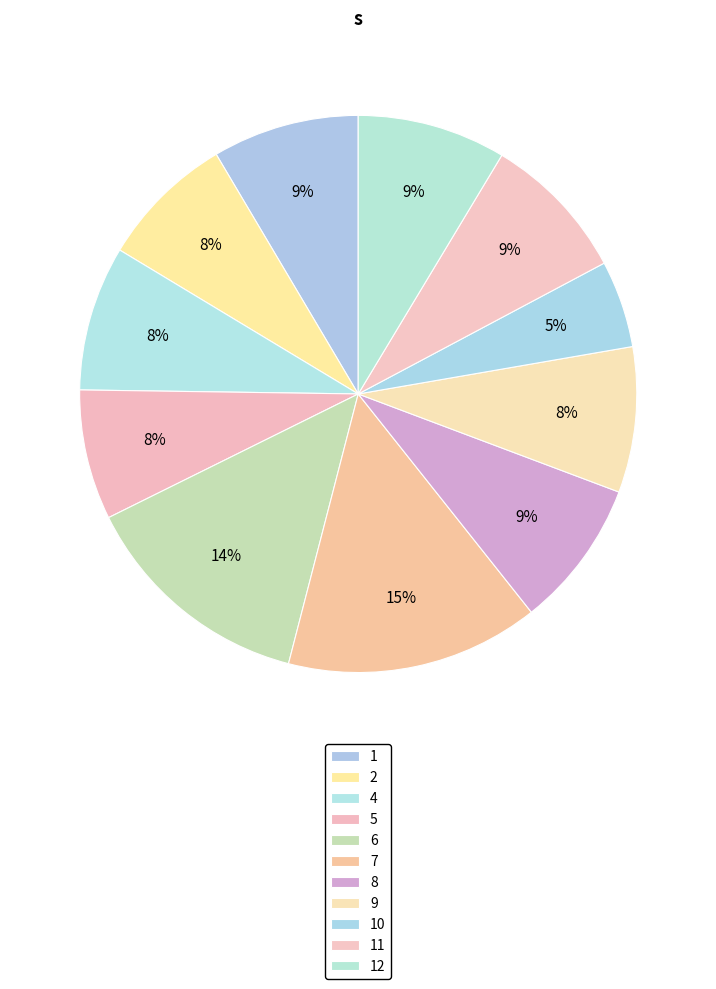

Count the number of slices in the pie.

11